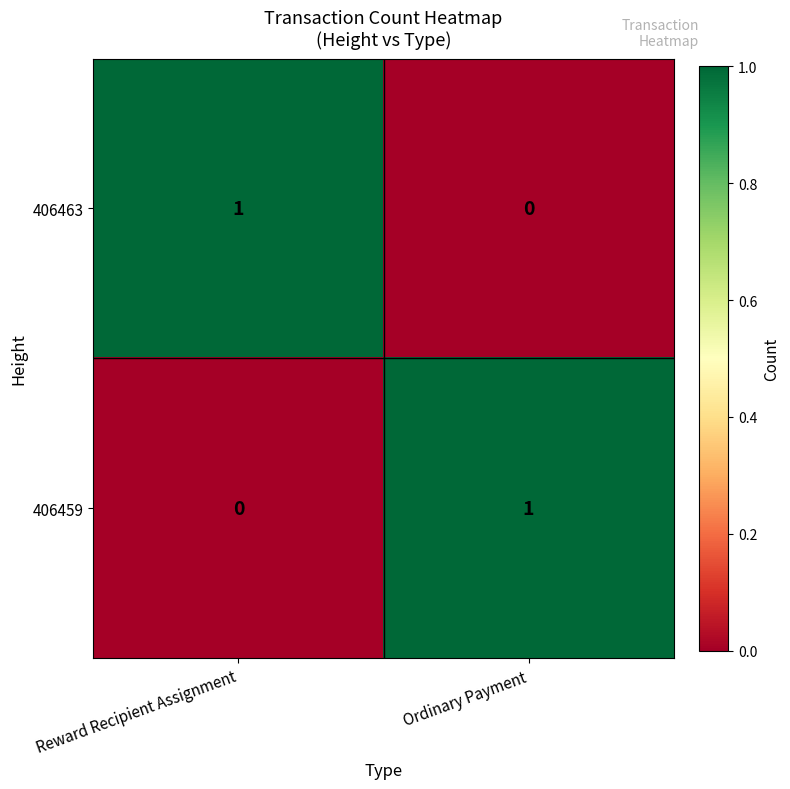

Where is 406463 nearest to the value 0?

Ordinary Payment